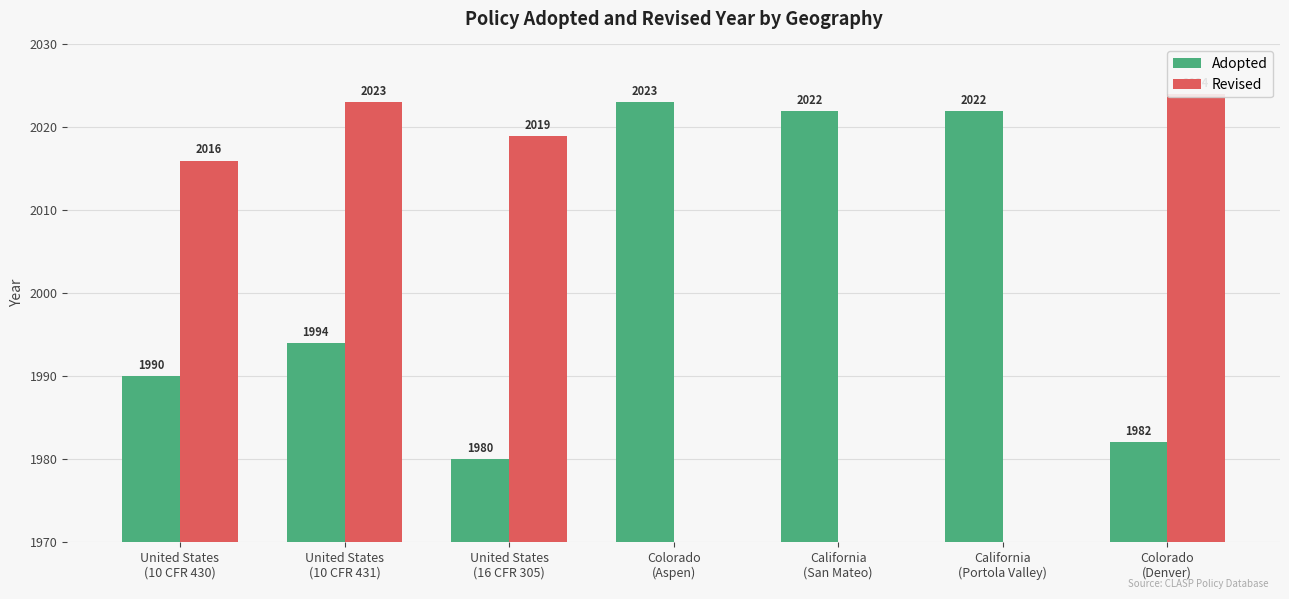

How many bars are there in total?

14